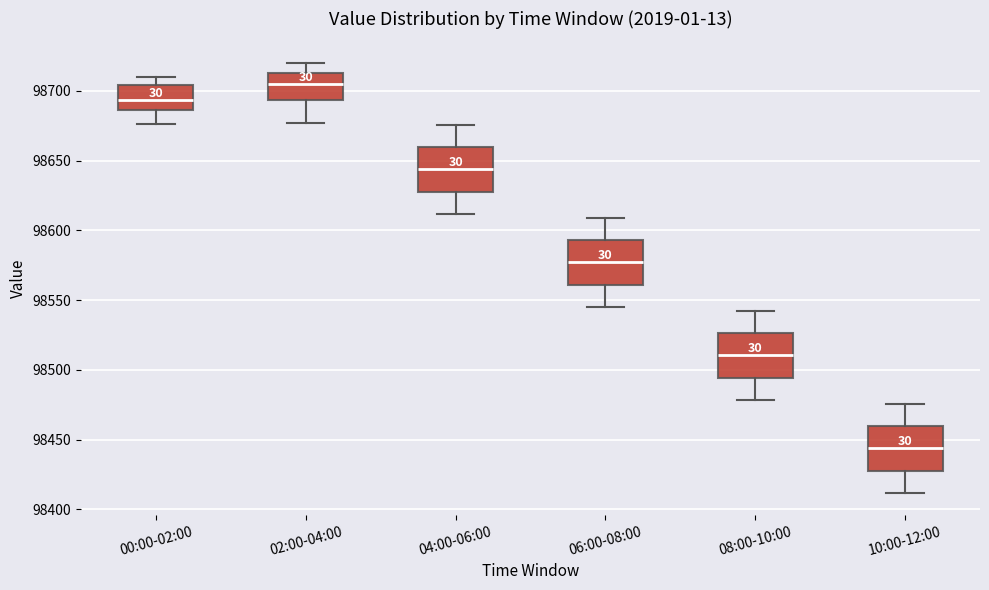

Reading left to right, transcribe this box plot: for each box, give where its median line is, the range the box spans, and where its two whiskers end, as read against the y-axis. The values are not printed on the chart, so give them approximately, as read against the axis.

00:00-02:00: median 98695, box 98685 to 98705, whiskers 98675 to 98710
02:00-04:00: median 98705, box 98695 to 98715, whiskers 98675 to 98720
04:00-06:00: median 98645, box 98630 to 98660, whiskers 98610 to 98675
06:00-08:00: median 98575, box 98560 to 98595, whiskers 98545 to 98610
08:00-10:00: median 98510, box 98495 to 98525, whiskers 98480 to 98545
10:00-12:00: median 98445, box 98430 to 98460, whiskers 98410 to 98475